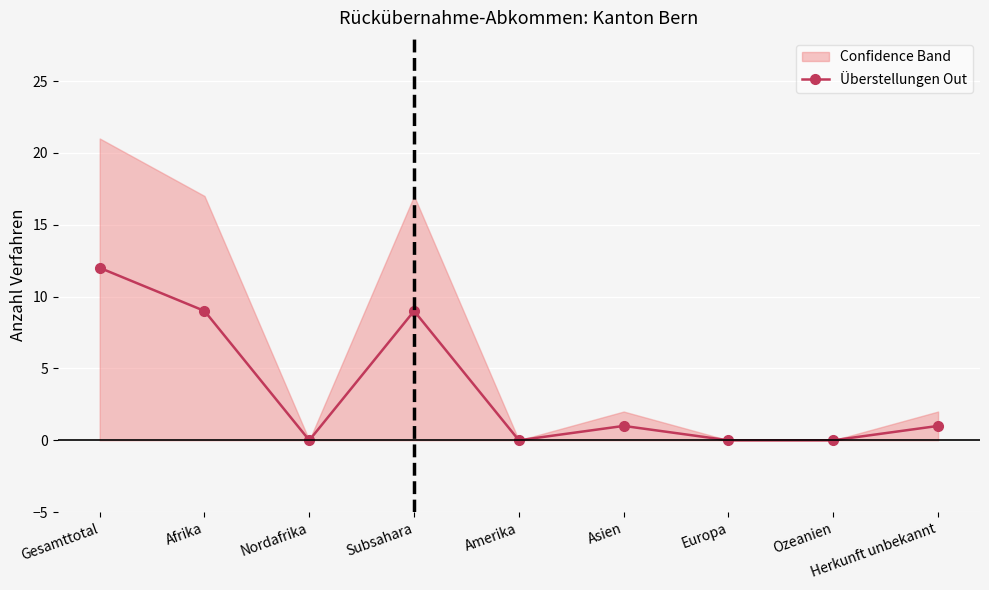

Reading right to left, what are all the values shown in this chart?

Herkunft unbekannt=1	Ozeanien=0	Europa=0	Asien=1	Amerika=0	Subsahara=9	Nordafrika=0	Afrika=9	Gesamttotal=12